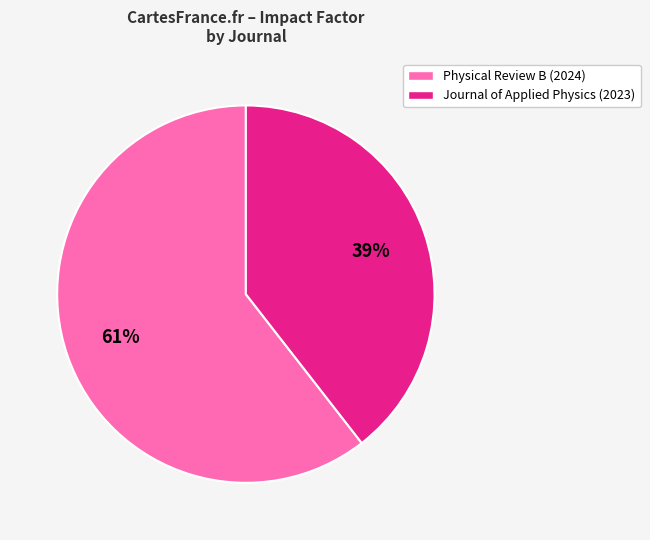

To the nearest percent, what is the average slice percentage?

50%